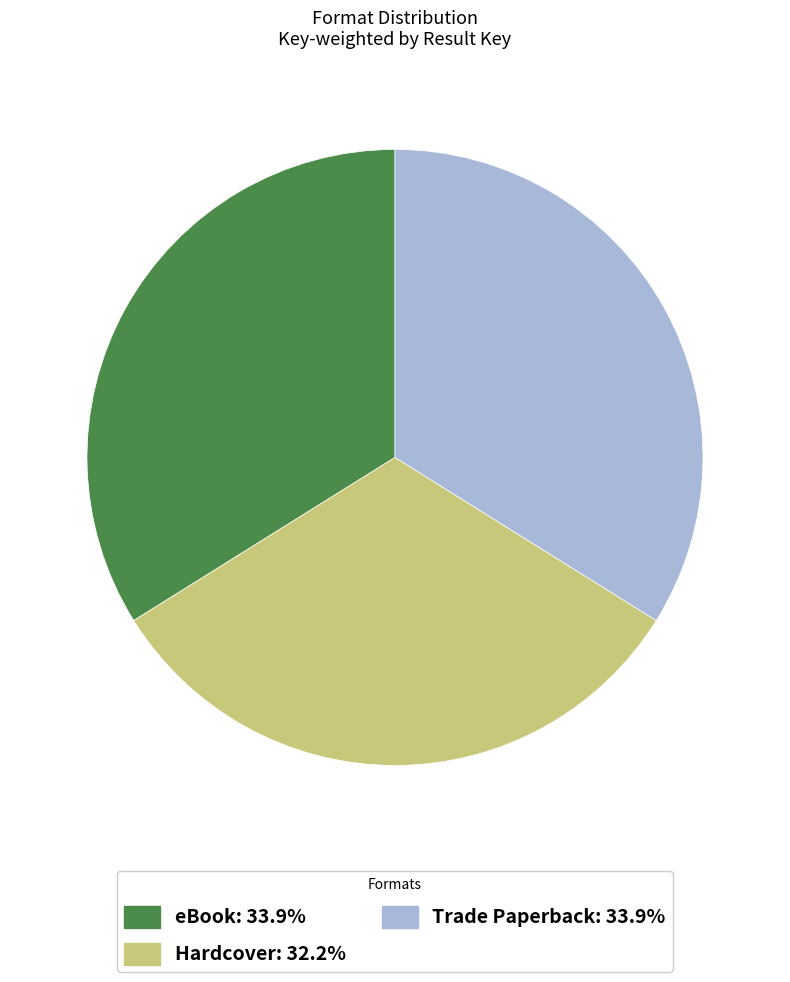

Is there a majority slice in this chart?

No